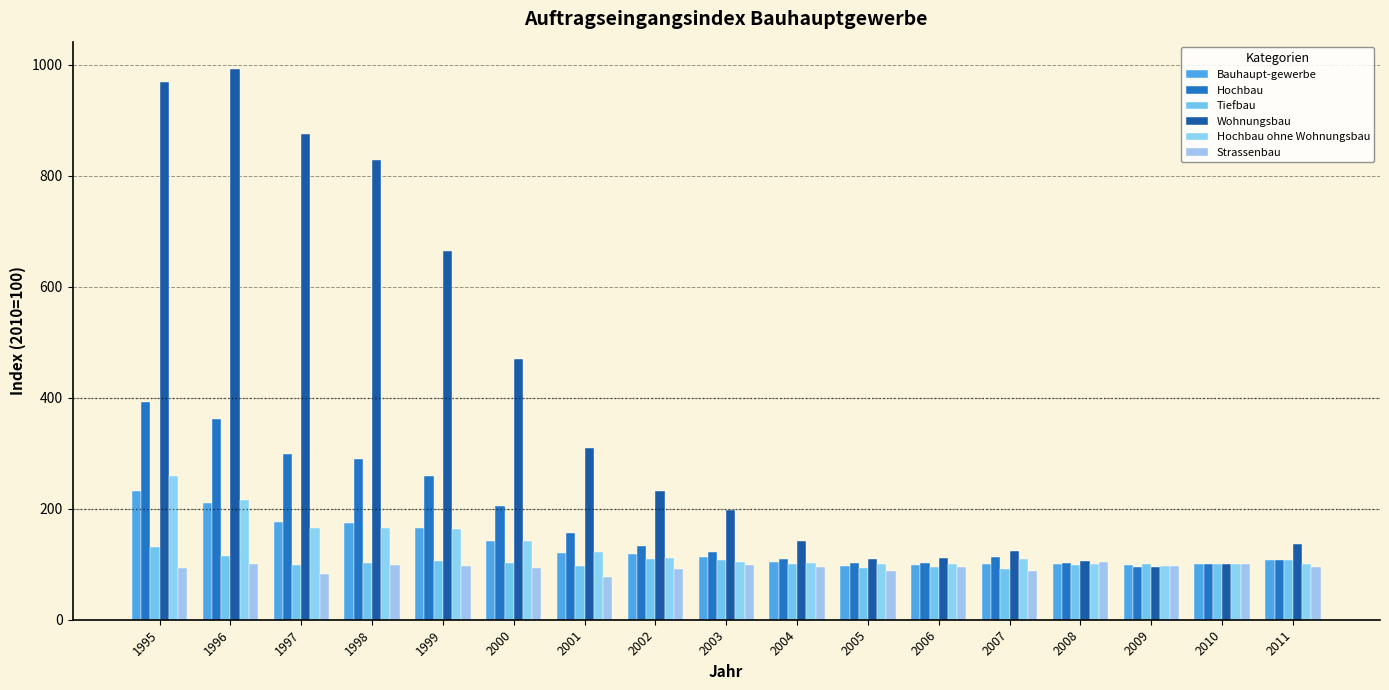

How many values in the Wohnungsbau series exceed 197?

9